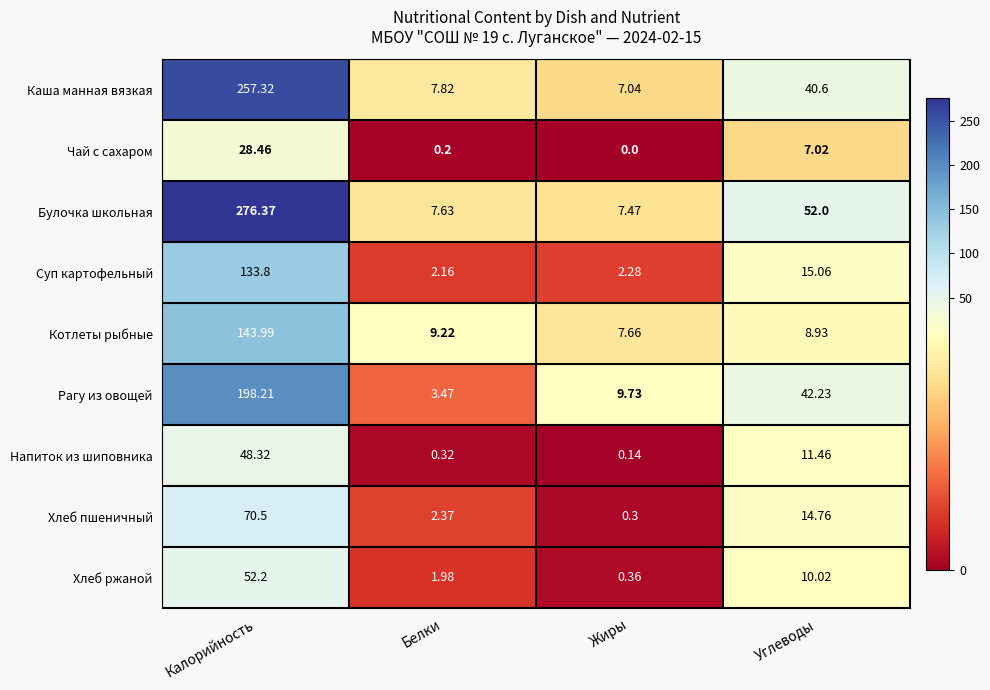

Which series has the largest total across all categories?

Булочка школьная